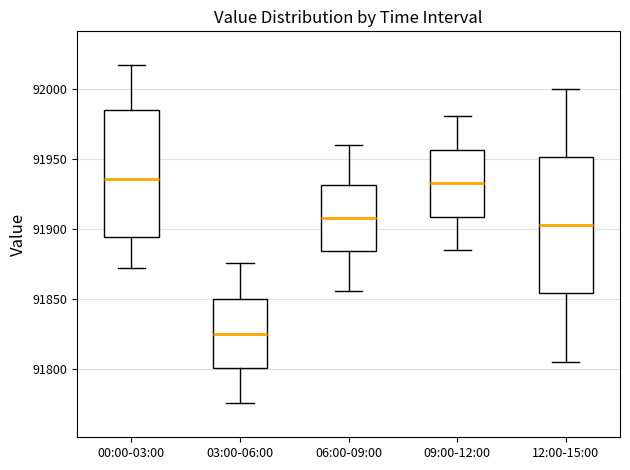

Which box's median line is the lowest?

03:00-06:00